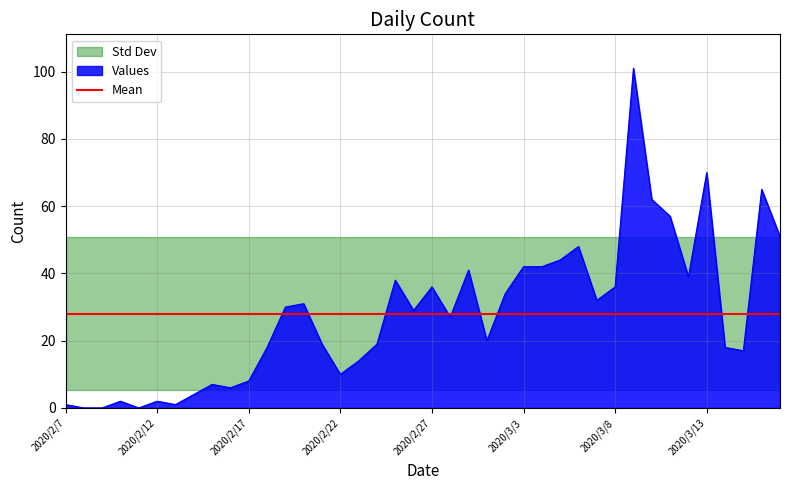

What is the change in value from 2020/2/9 to 2020/3/6?

+48